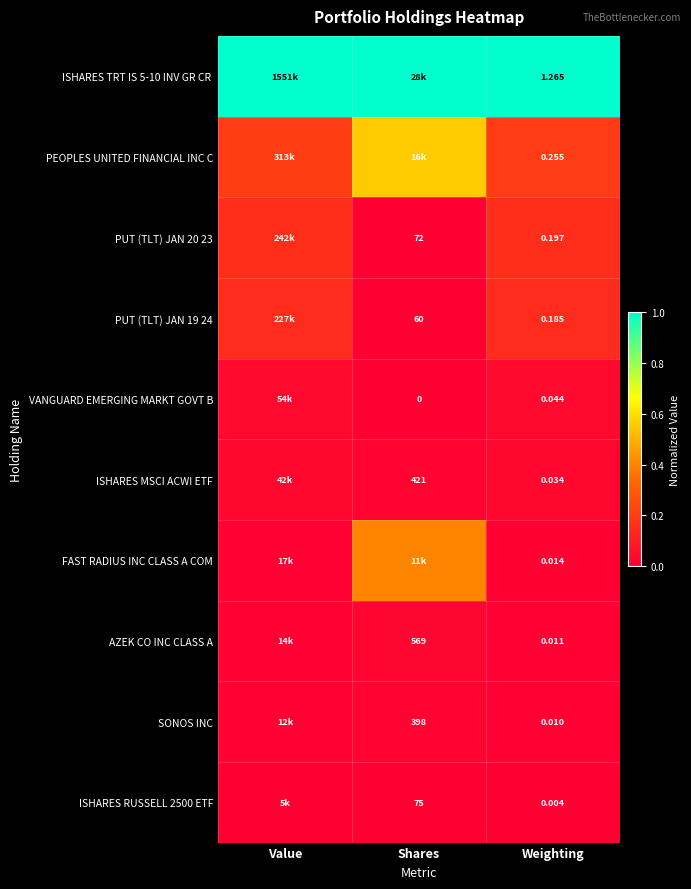

How many series are shown in this chart?

10